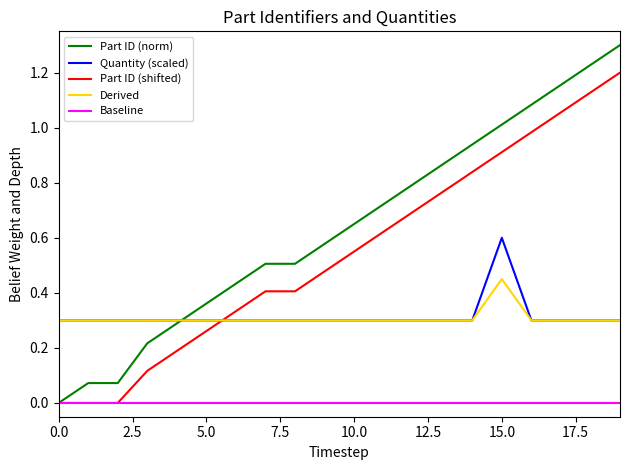

Which series has the largest total across all categories?

Part ID (norm)